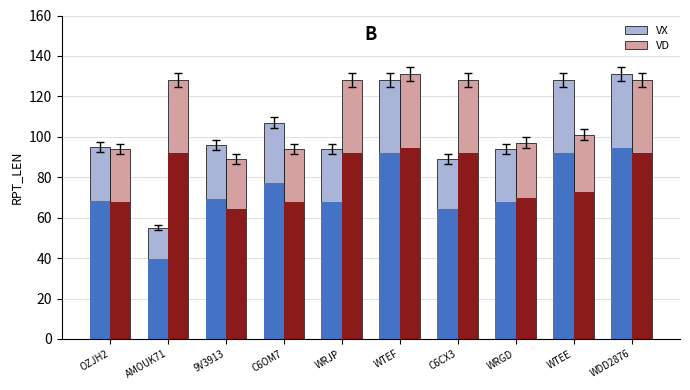

What are all the series names shown in the legend?

VX, VD